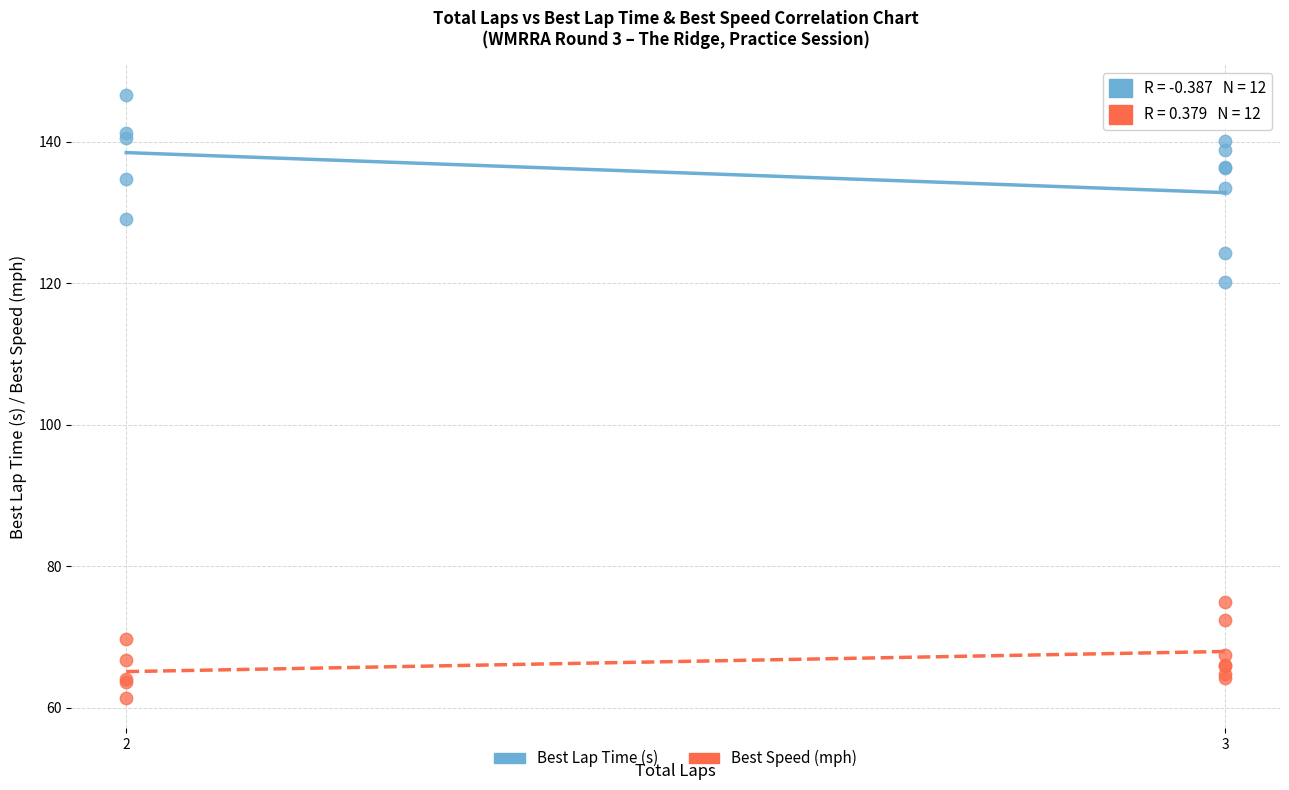

Which series reaches the minimum Y coordinate?

Best Speed (mph)